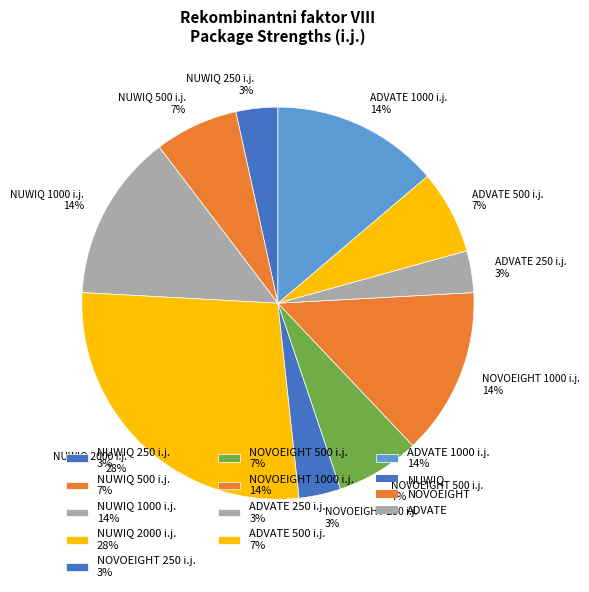

To the nearest percent, what percentage of the pie is NOVOEIGHT 500 i.j.?

7%